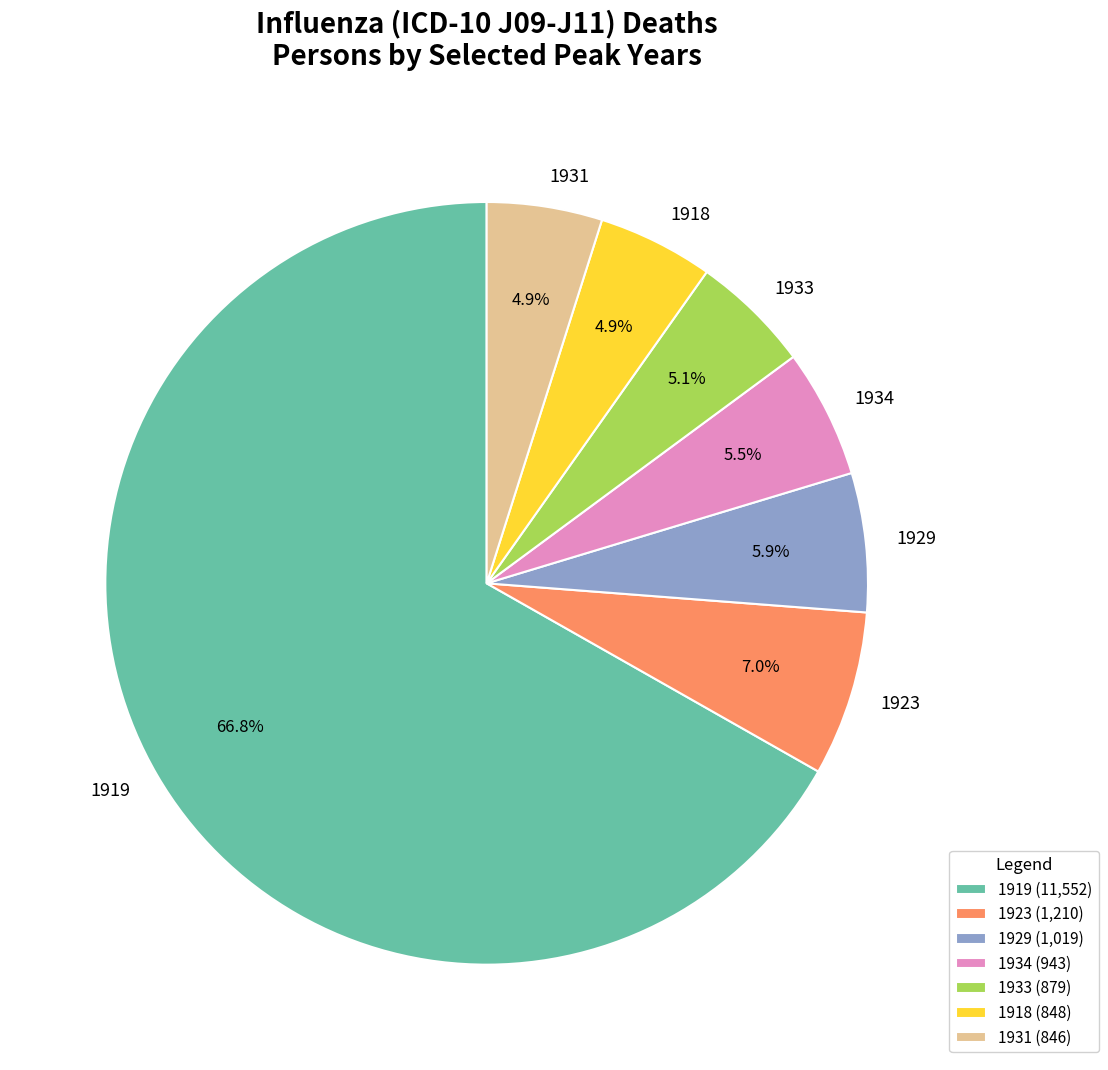

Combined, what portion of the pie is 1931 and 1929?

10.8%